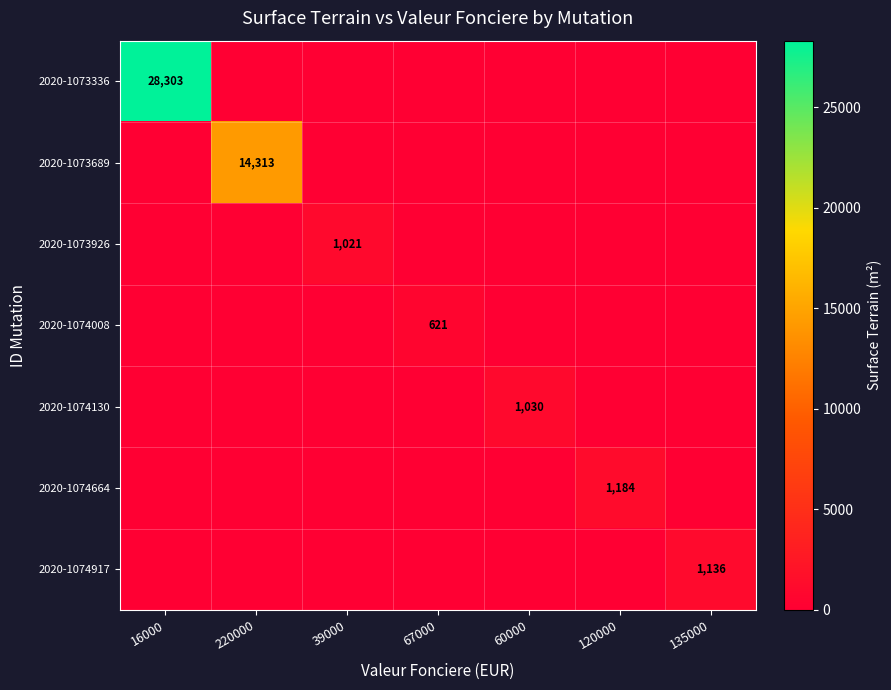

The value of 2020-1074664 at 120000 is 546. True or false?

False